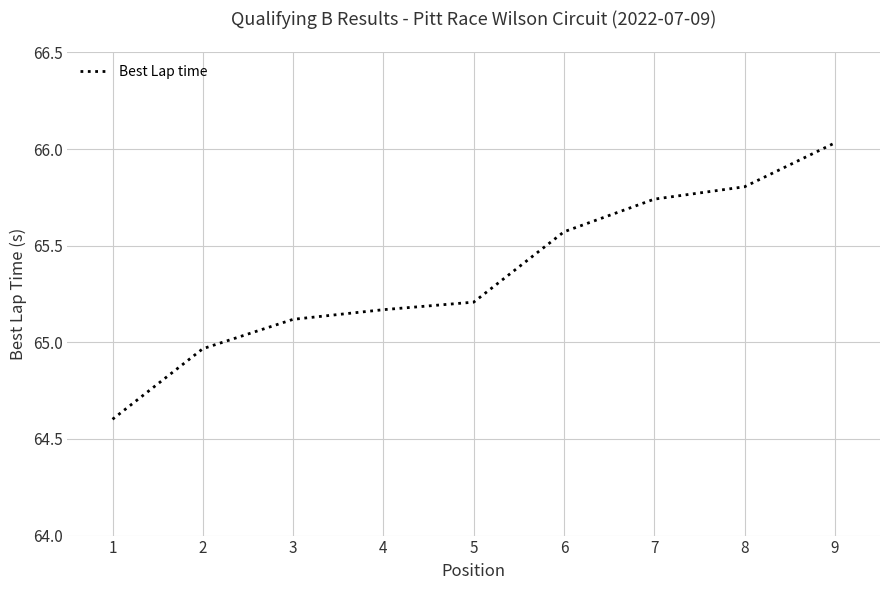

Between 5 and 6, which is larger?

6